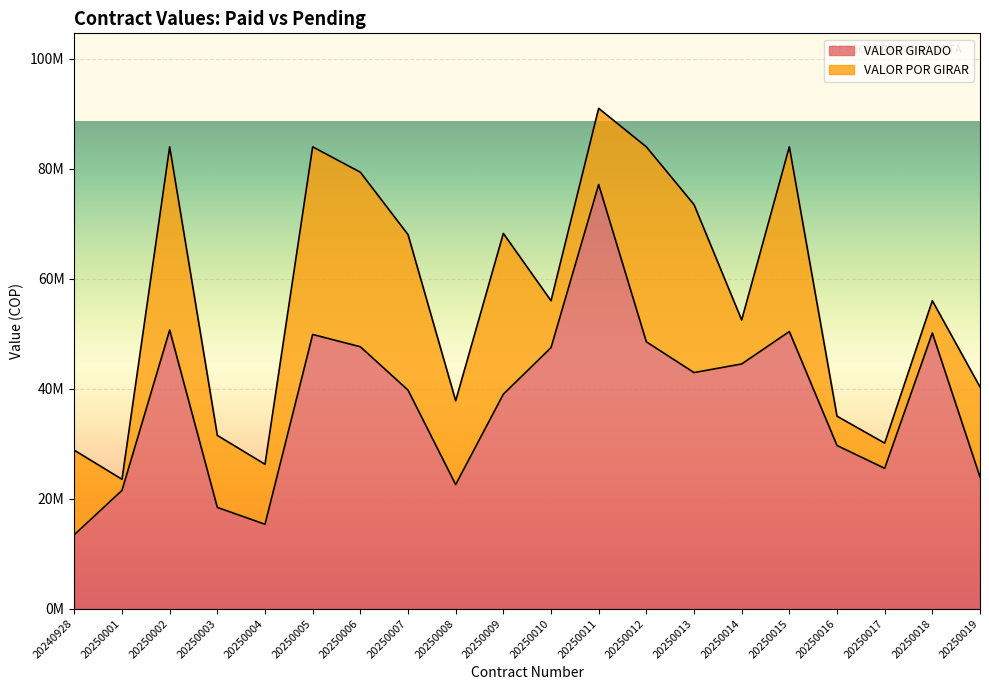

What is the greatest value displayed?

77133333